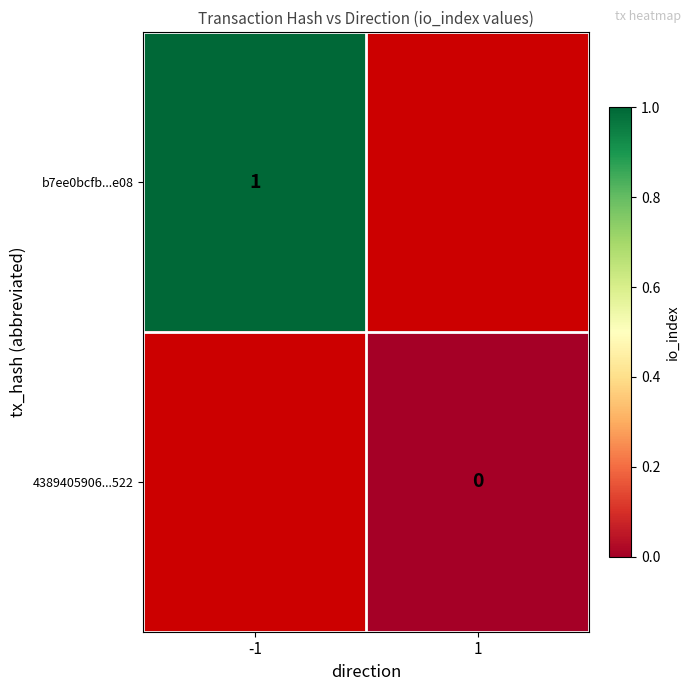

How many data points does each series have?

2